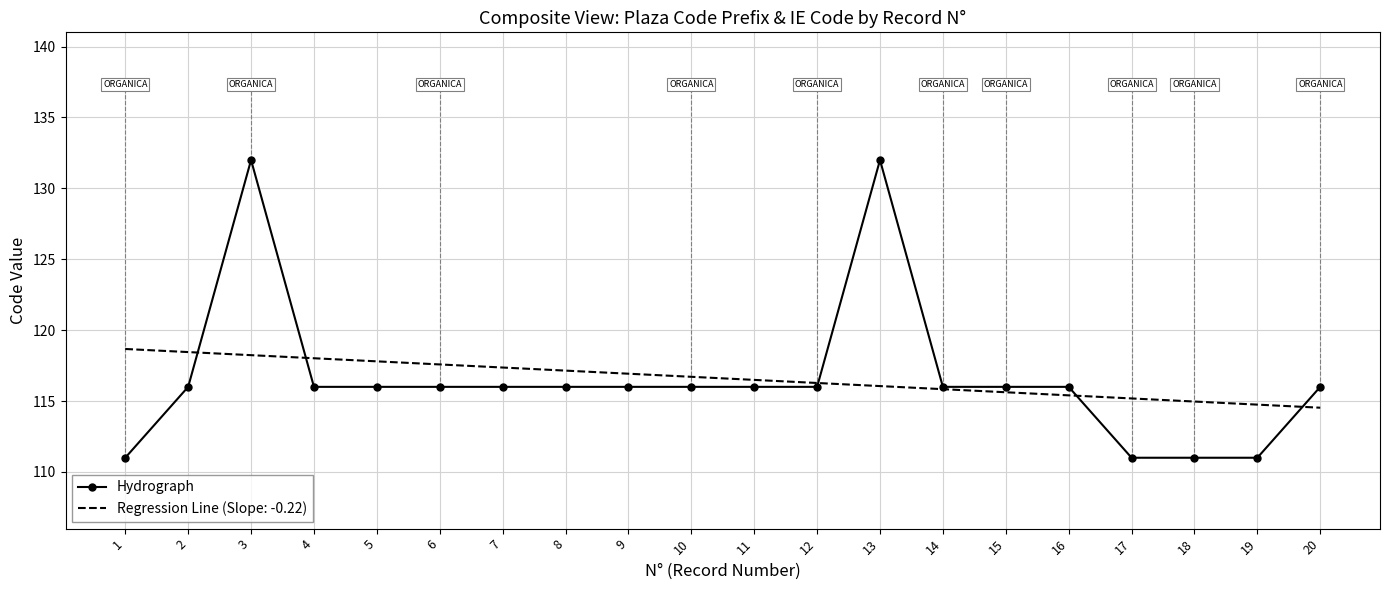

What is the maximum value shown in the chart?

132.0